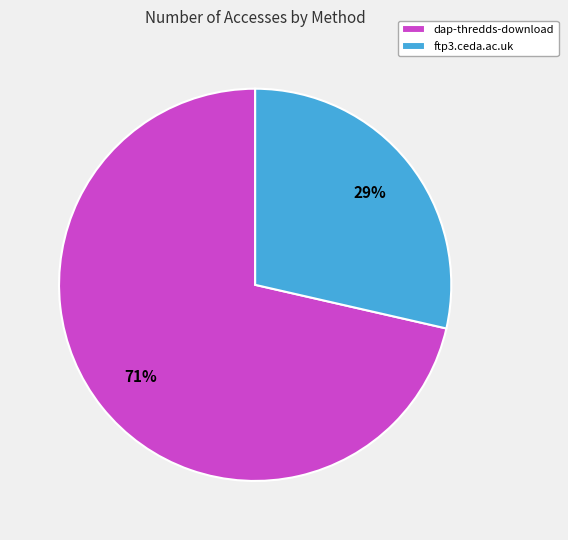

What is the majority slice?

dap-thredds-download